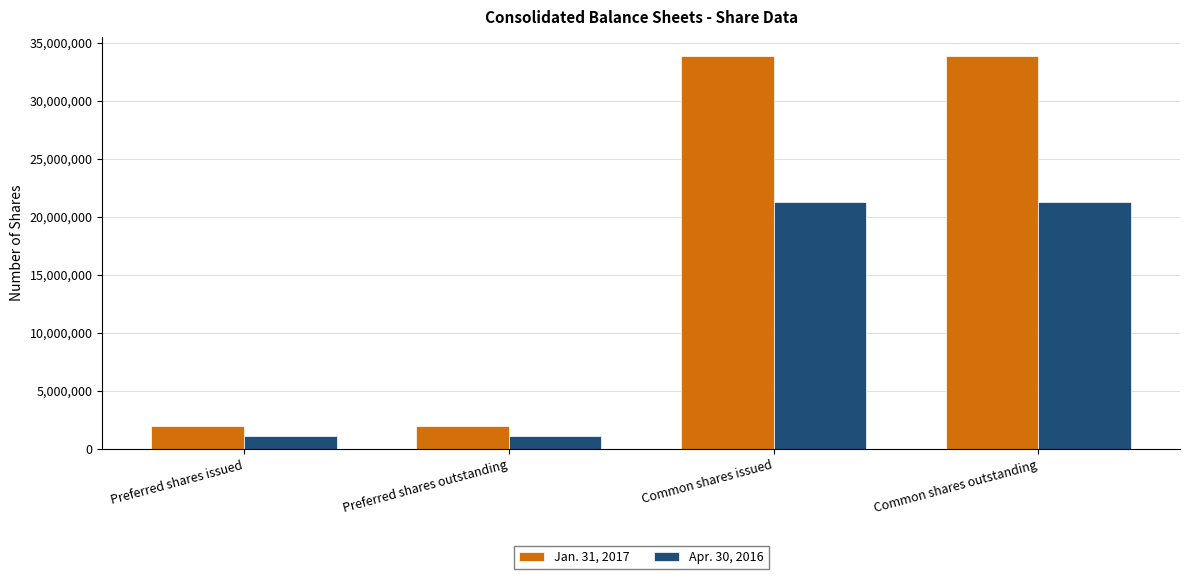

At how many categories does at least one series exceed 13893926?

2